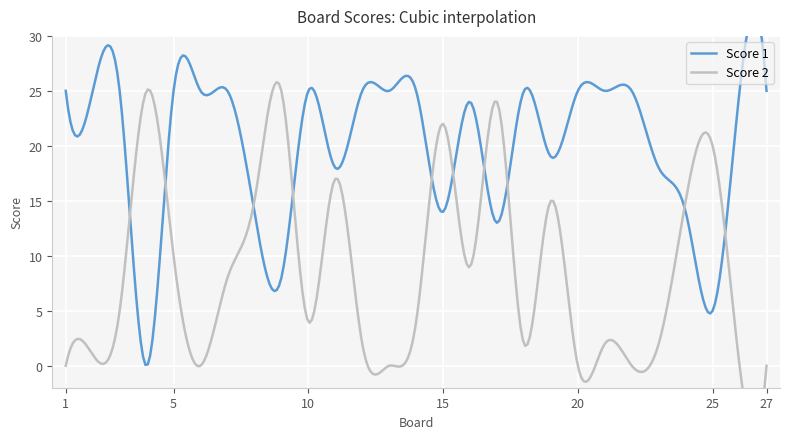

True or false: Score 2 and Score 1 intersect in this chart.

True